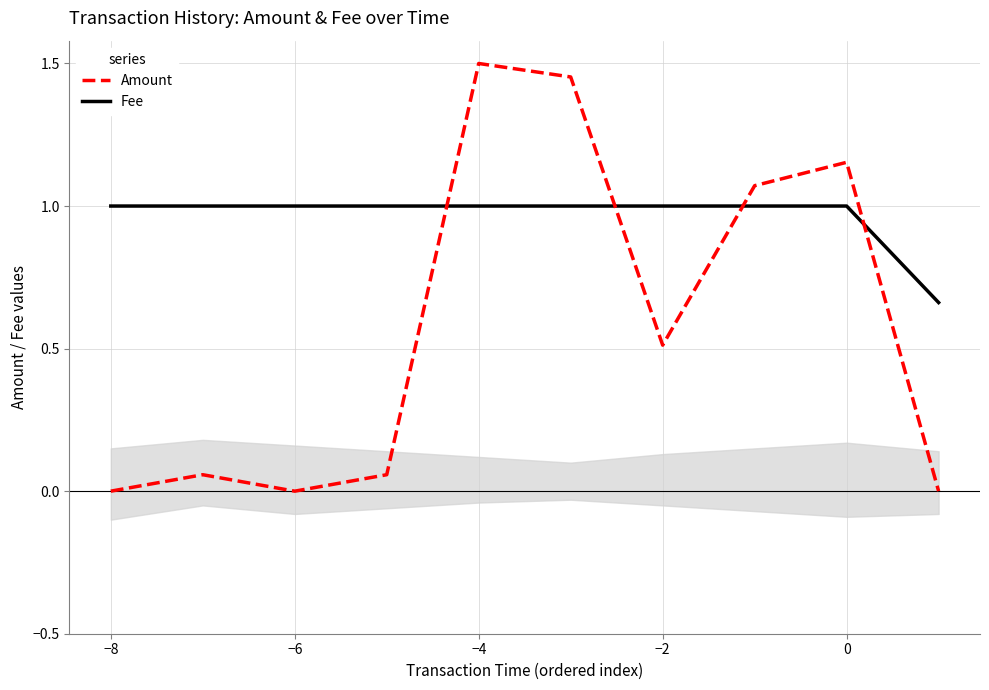

After their last crossing, which series has the higher values: Fee or Amount?

Fee